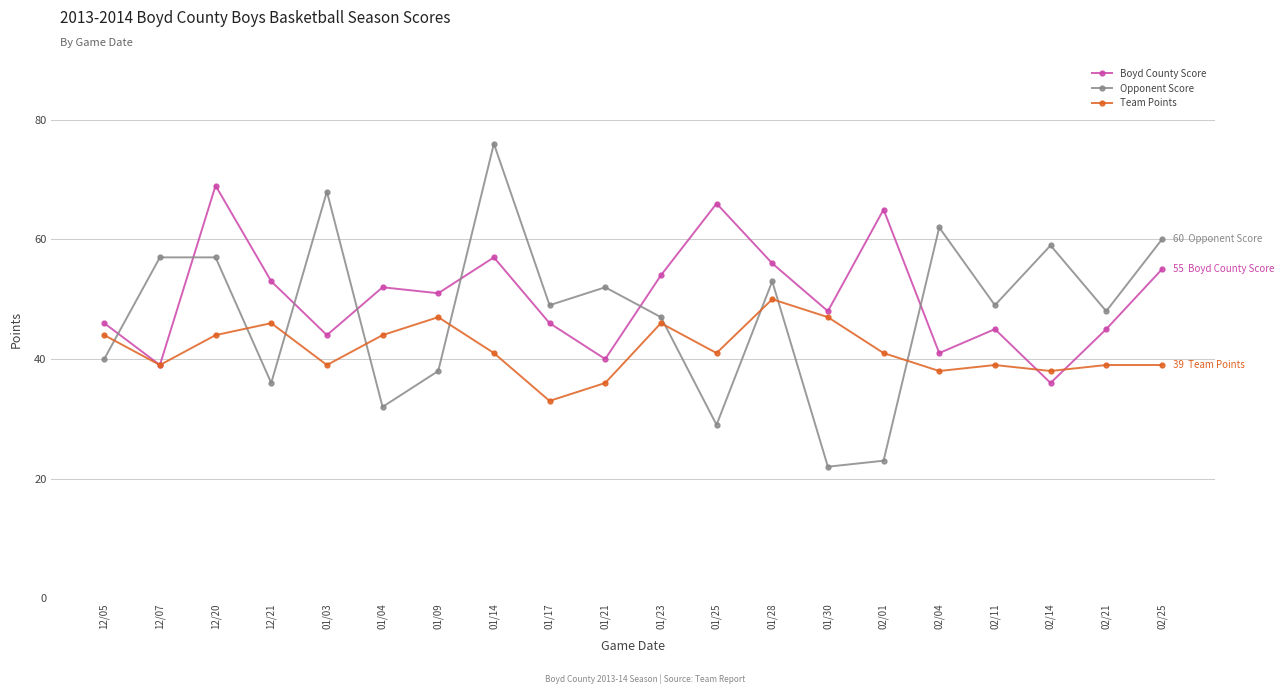

Where is the first local minimum for Boyd County Score?

12/07